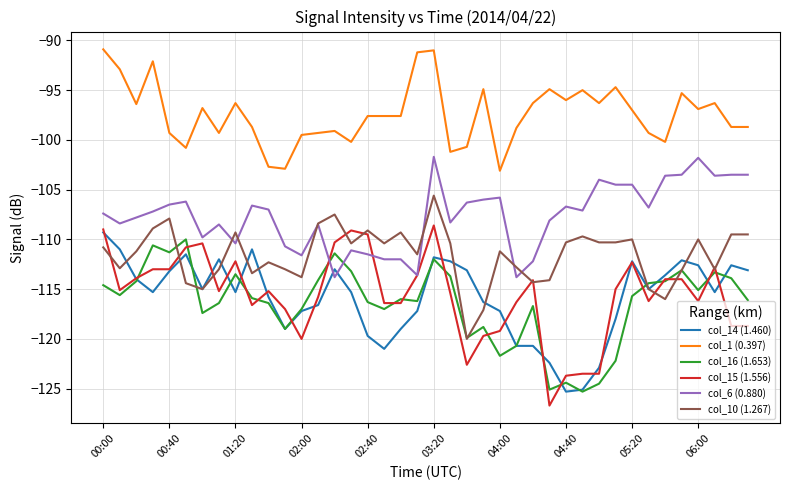

What are all the series names shown in the legend?

col_14 (1.460), col_1 (0.397), col_16 (1.653), col_15 (1.556), col_6 (0.880), col_10 (1.267)